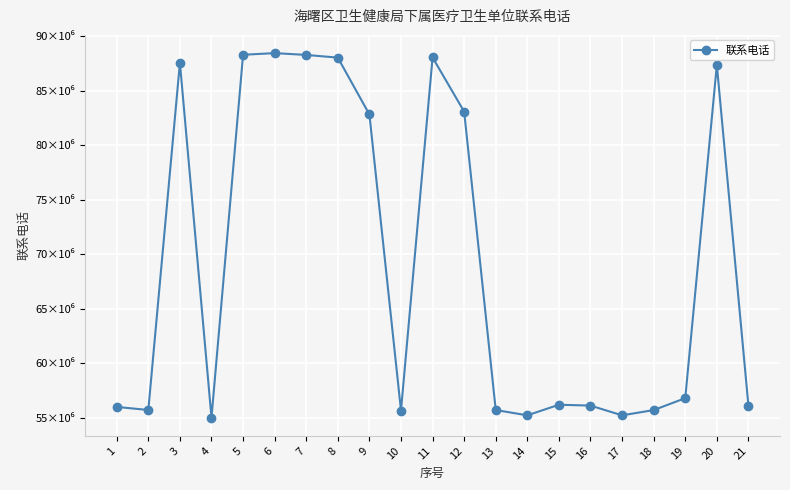

Does the chart have visible grid lines?

Yes